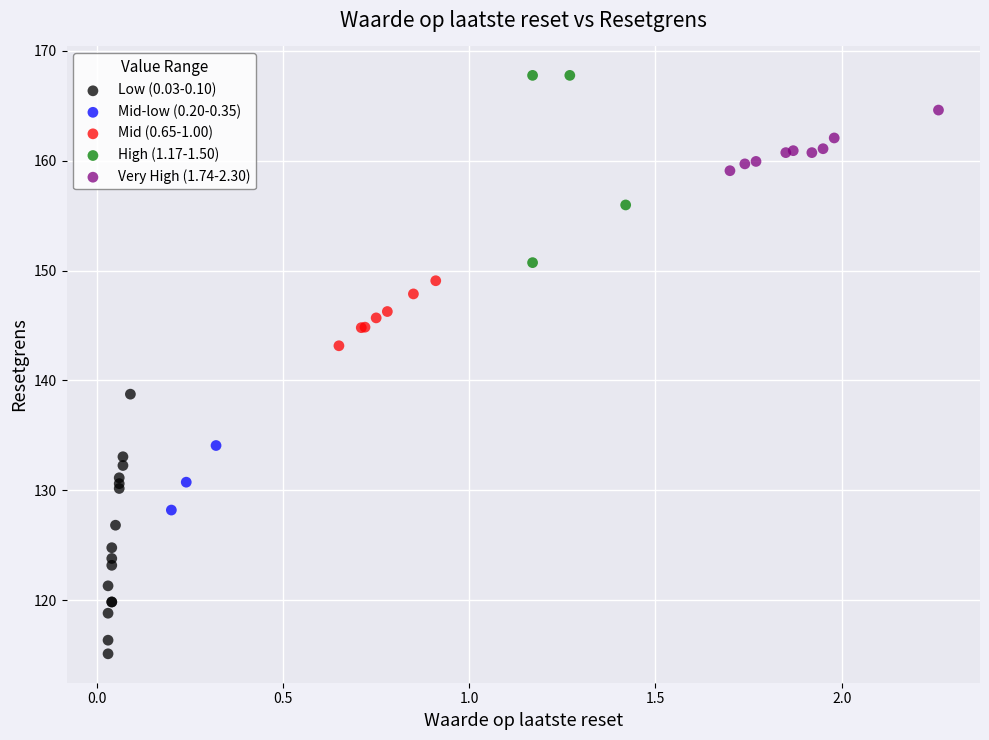

Which series has the largest Y range (max minus min)?

Low (0.03-0.10)